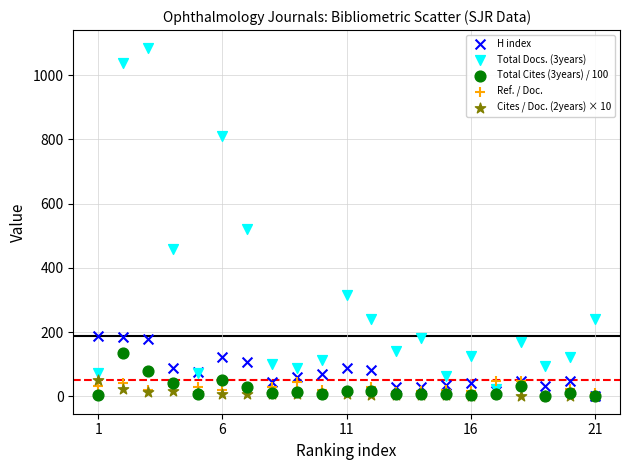

Across all series, what Y value is closest to 543?

522.0